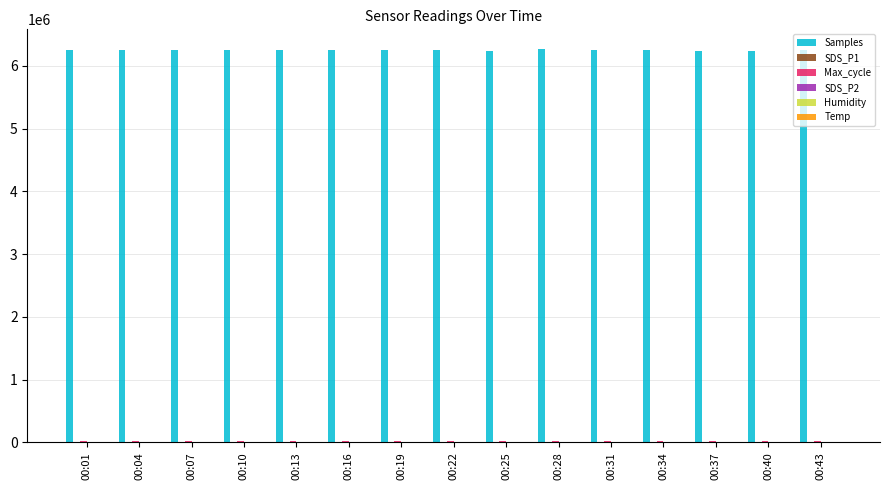

How many groups of bars are there?

15